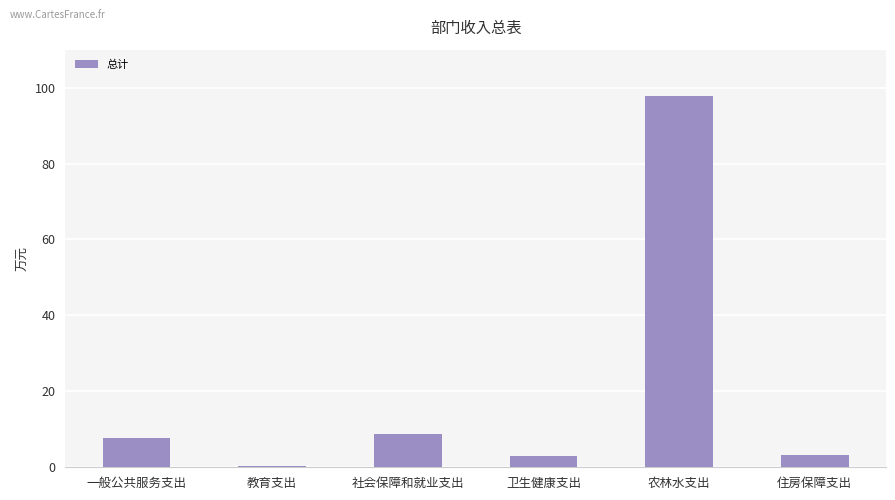

Is it true that the value at 卫生健康支出 is 2.9?

True